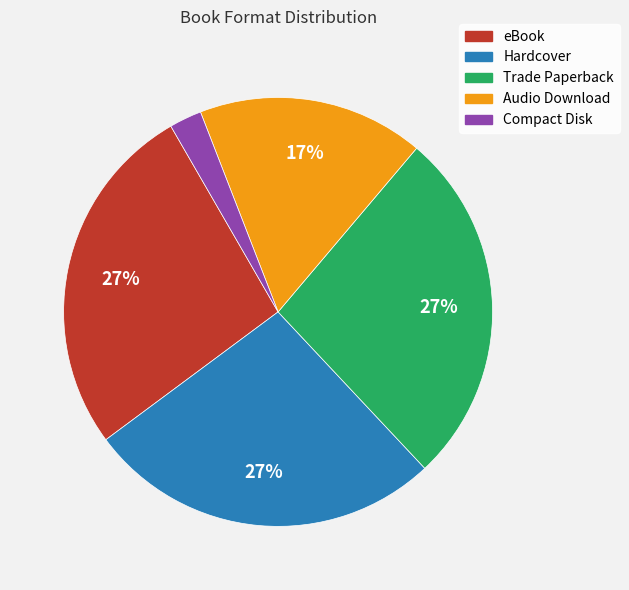

How many slices are in this pie chart?

5